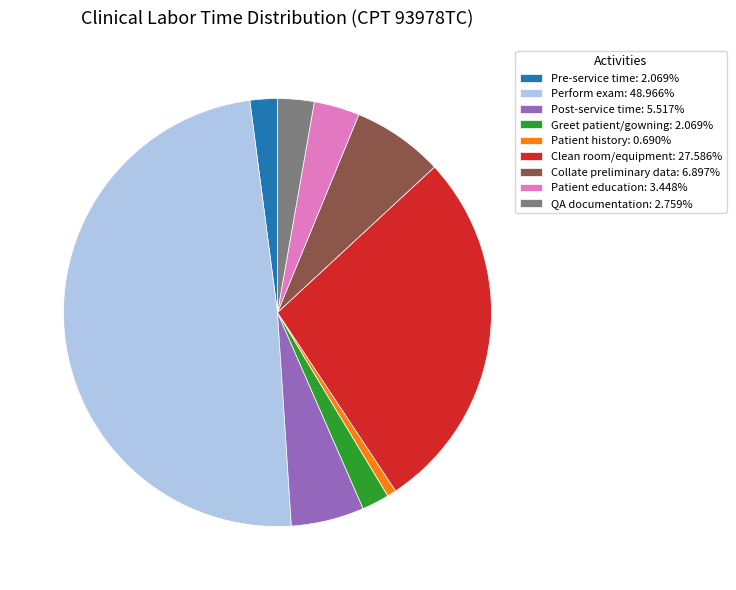

Does Collate preliminary data: 6.897% represent more than half of the total?

No